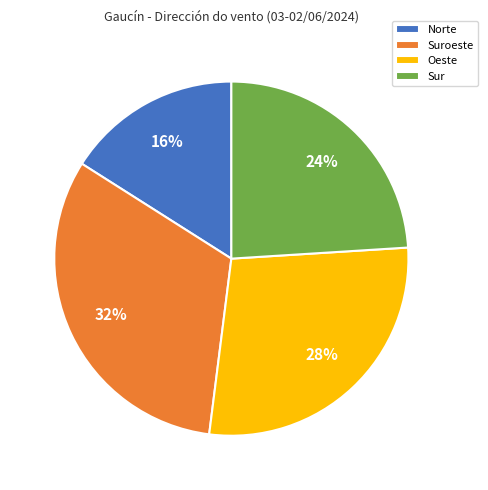

Approximately how many times larger is the value at Sur compared to Norte?

1.5